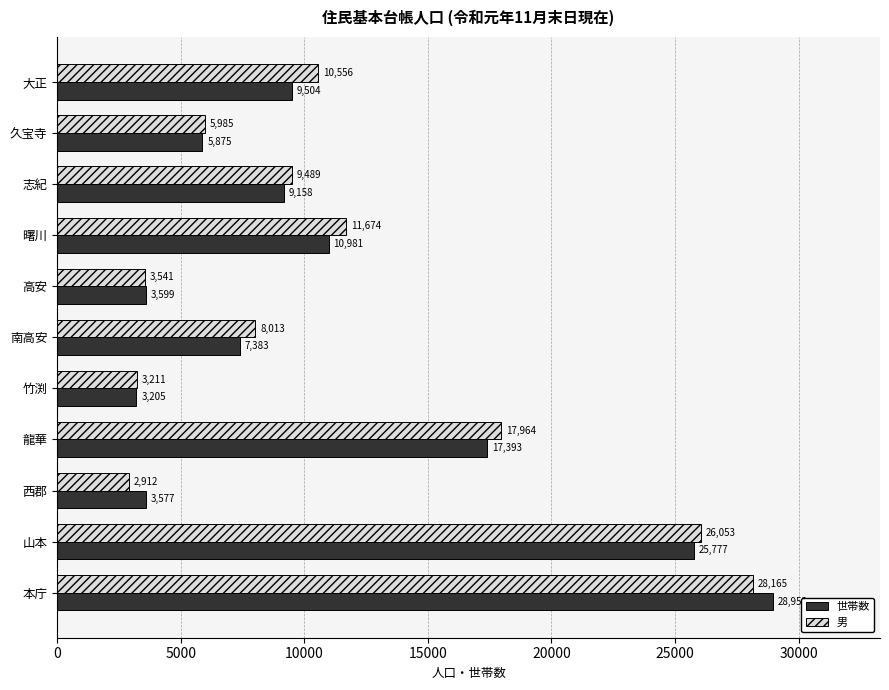

Which category has the lowest value across all series?

西郡